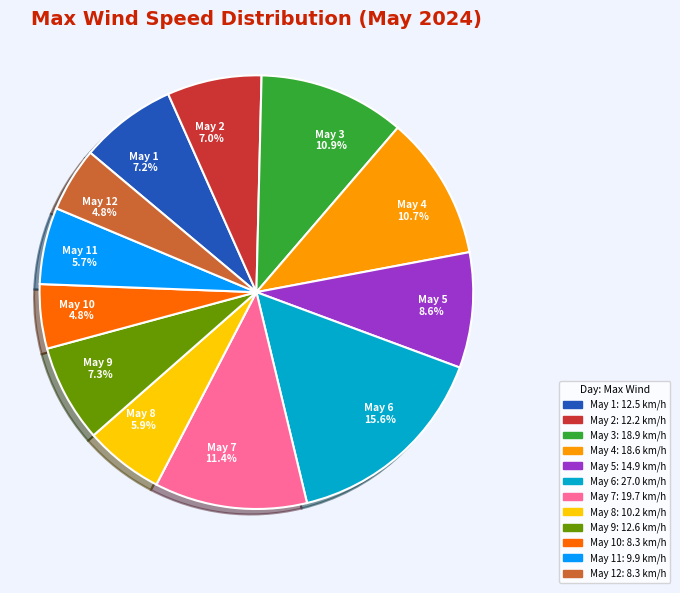

Which category has the biggest portion of the pie?

May 6 15.6%